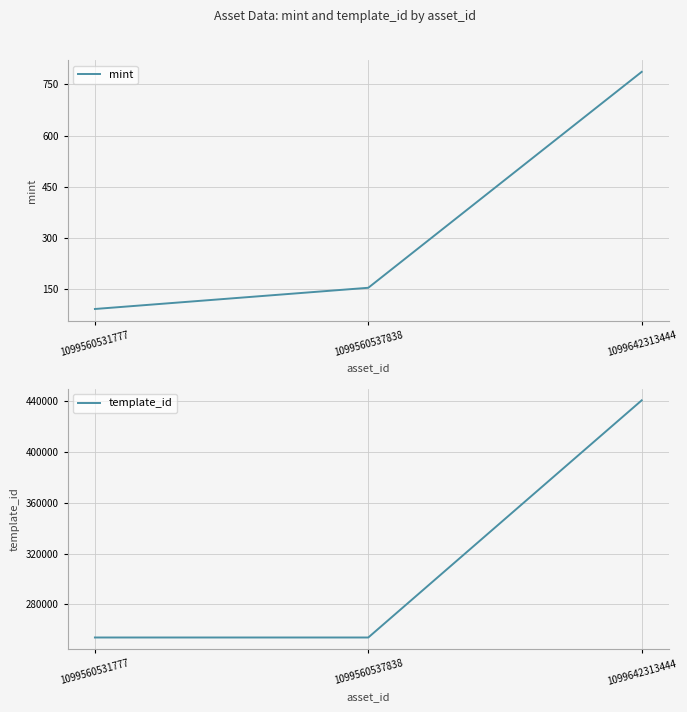

Is it true that template_id equals 253787 at 1099560537838?

True